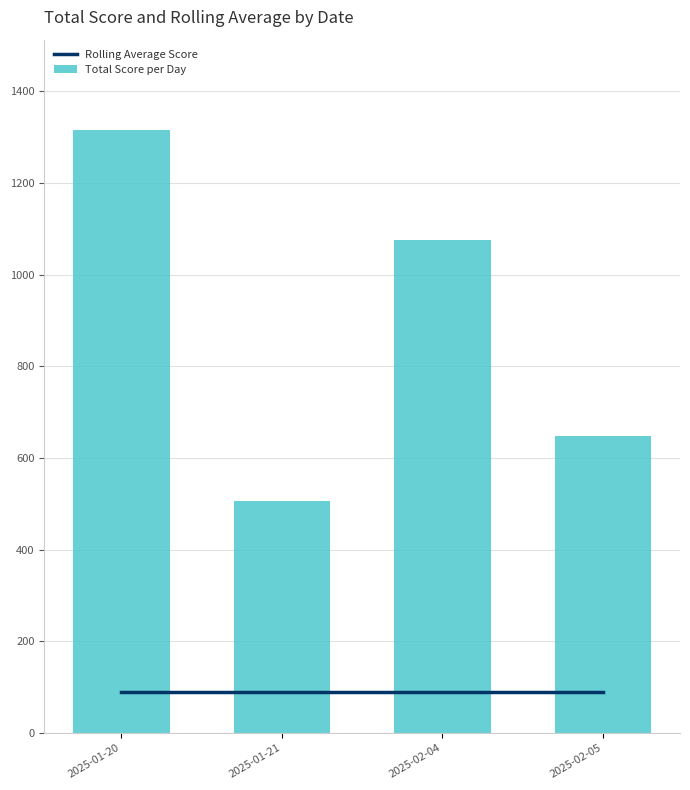

What is the label of the 2nd bar from the left?

2025-01-21